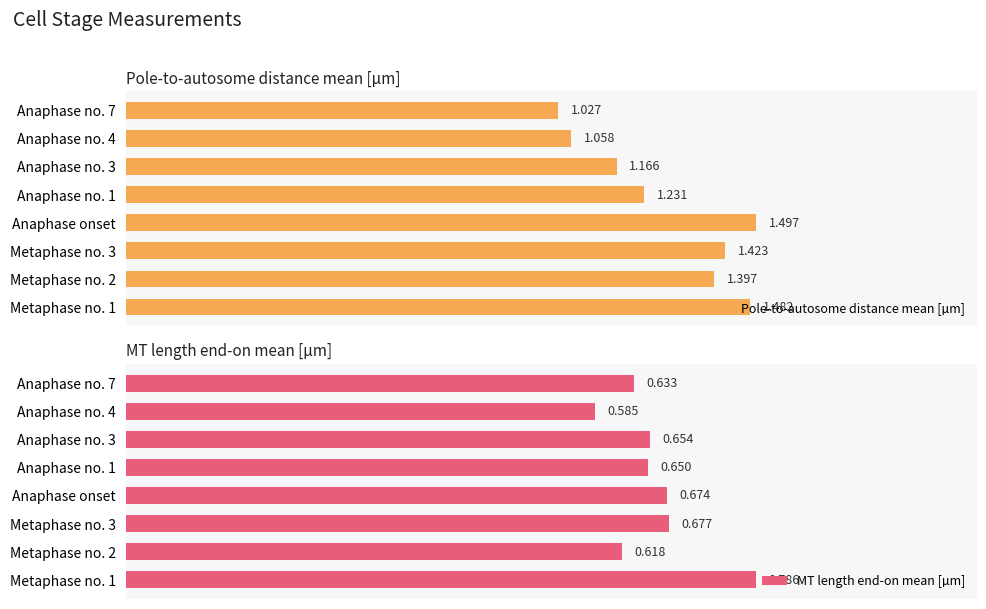

Rank the series by their maximum value, from lowest to highest.

MT length end-on mean [µm], Pole-to-autosome distance mean [µm]